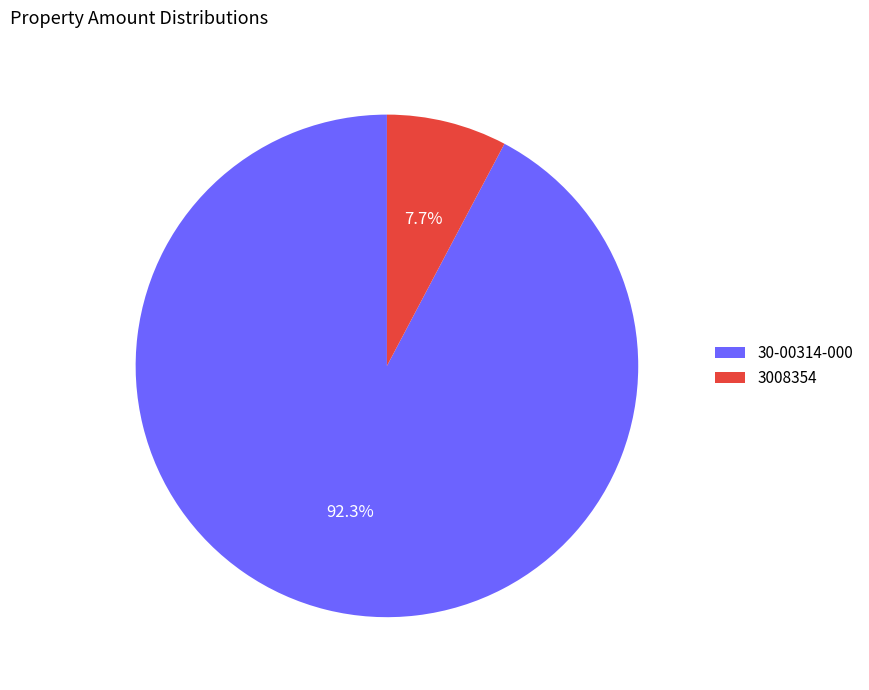

True or false: 3008354 accounts for 2% of the total.

False